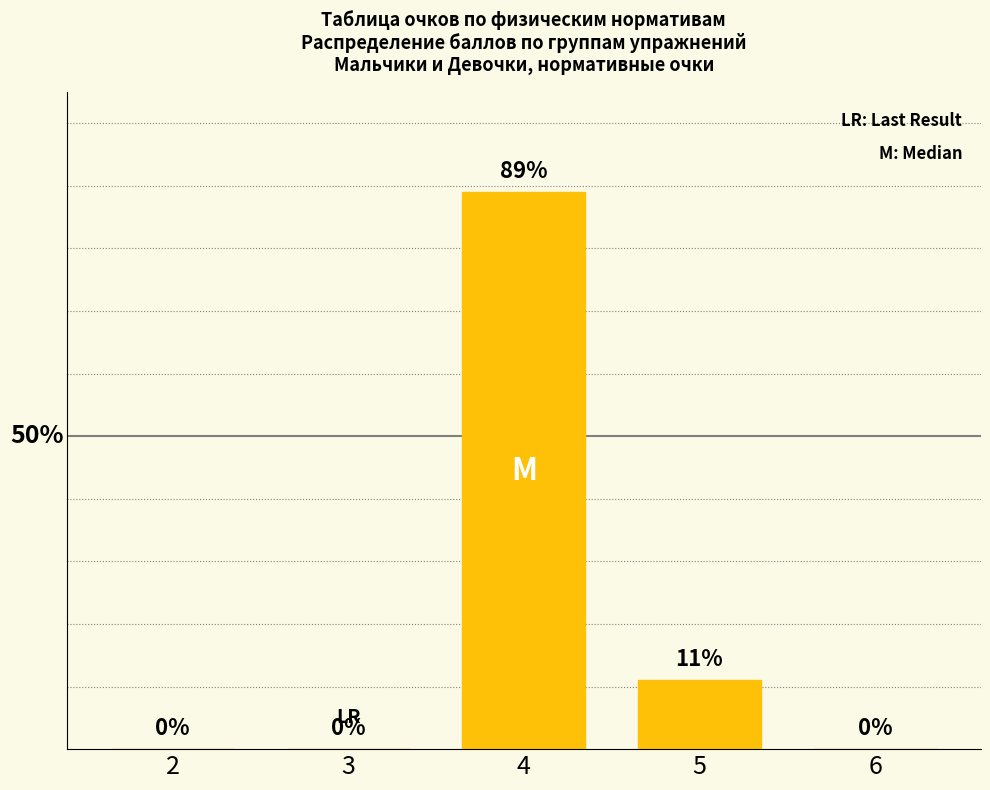

List the labels in order of value, largest first.

4, 5, 2, 3, 6